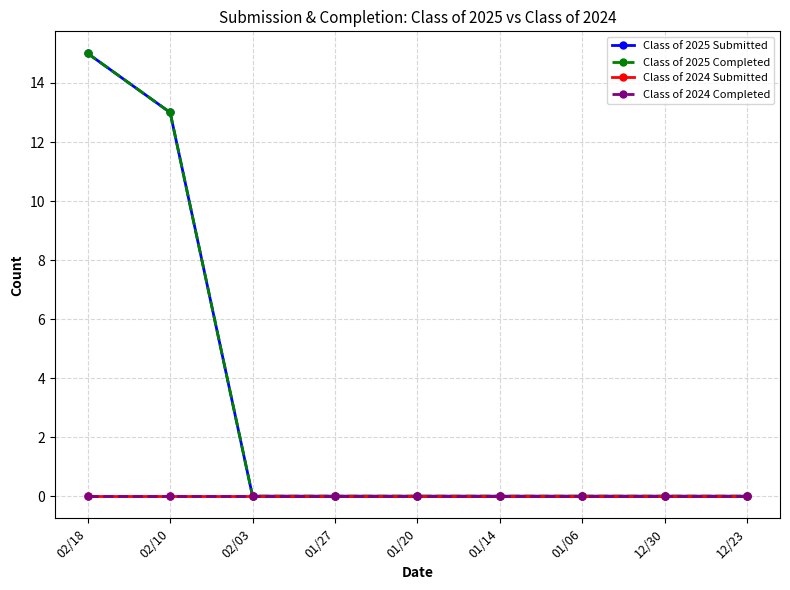

Is this an area chart (filled region under the line)?

No